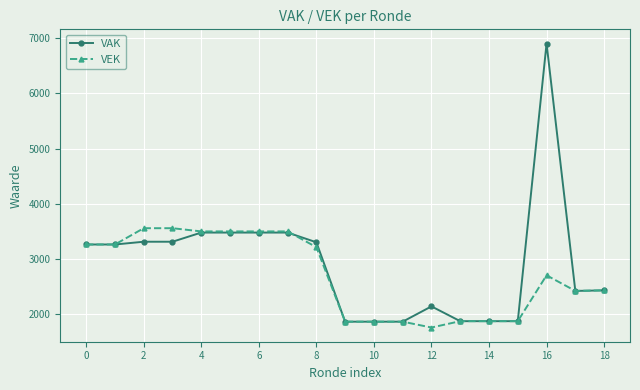

List the series in order of their peak value, lowest first.

VEK, VAK